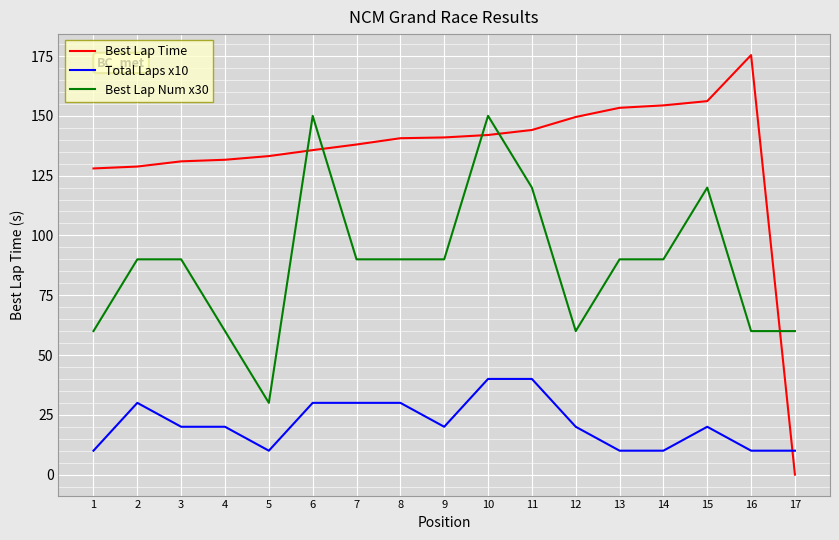

What is the minimum value for Total Laps x10?

10.0